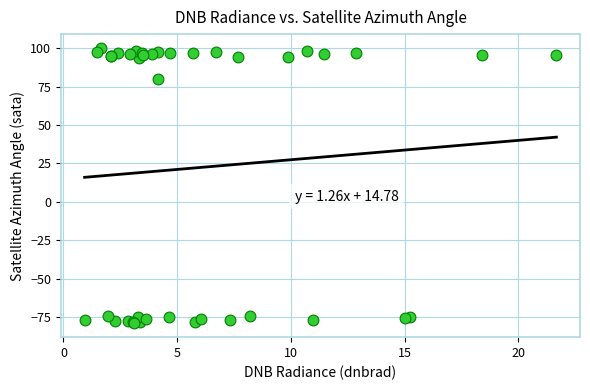

What Y value in the scatter plot is closest to 10?

80.2